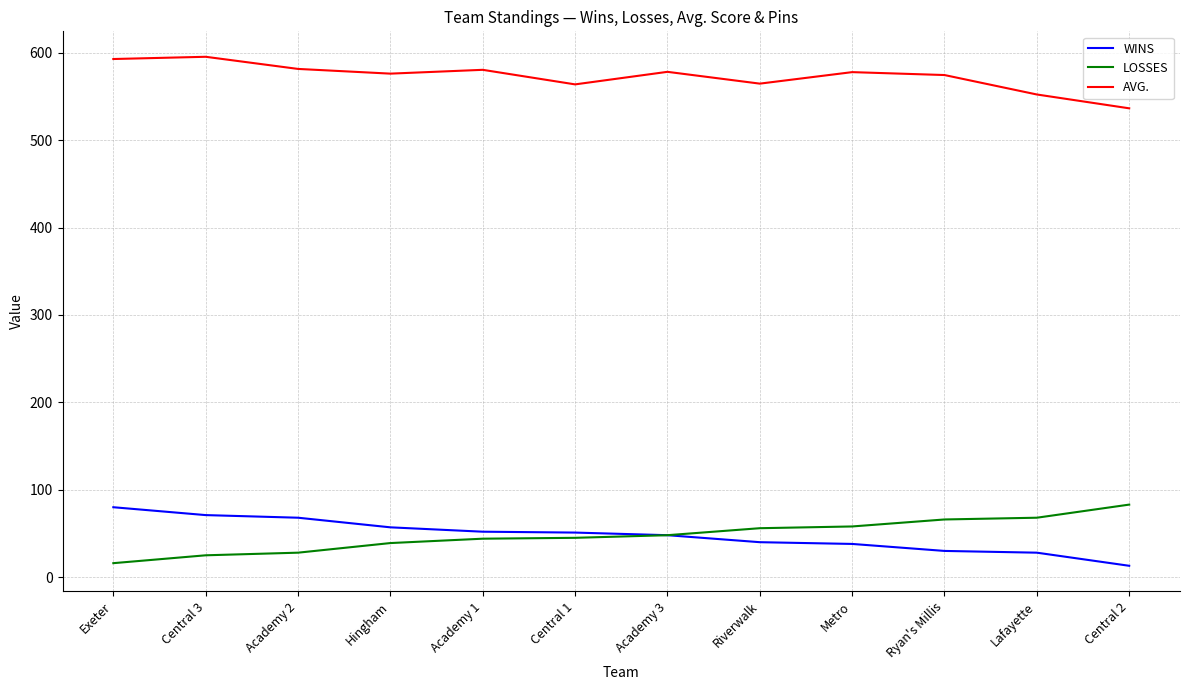

What is the smallest value displayed?

13.0